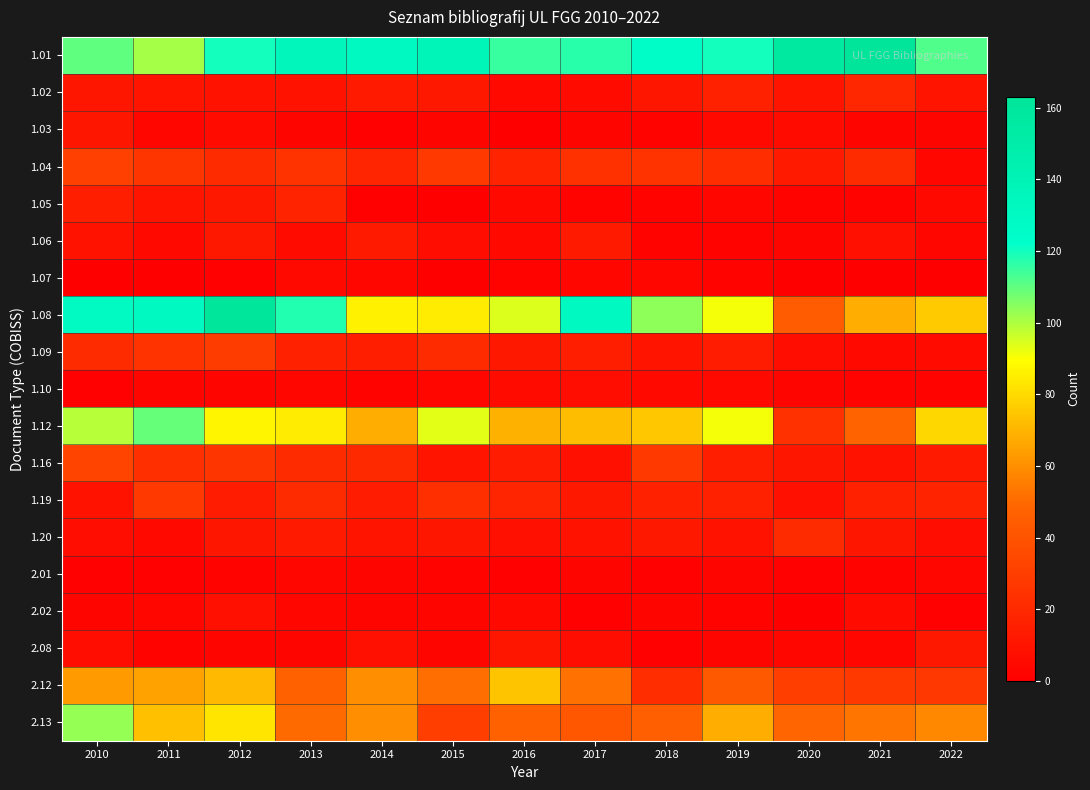

Which series changed the most between 2012 and 2022?

1.08